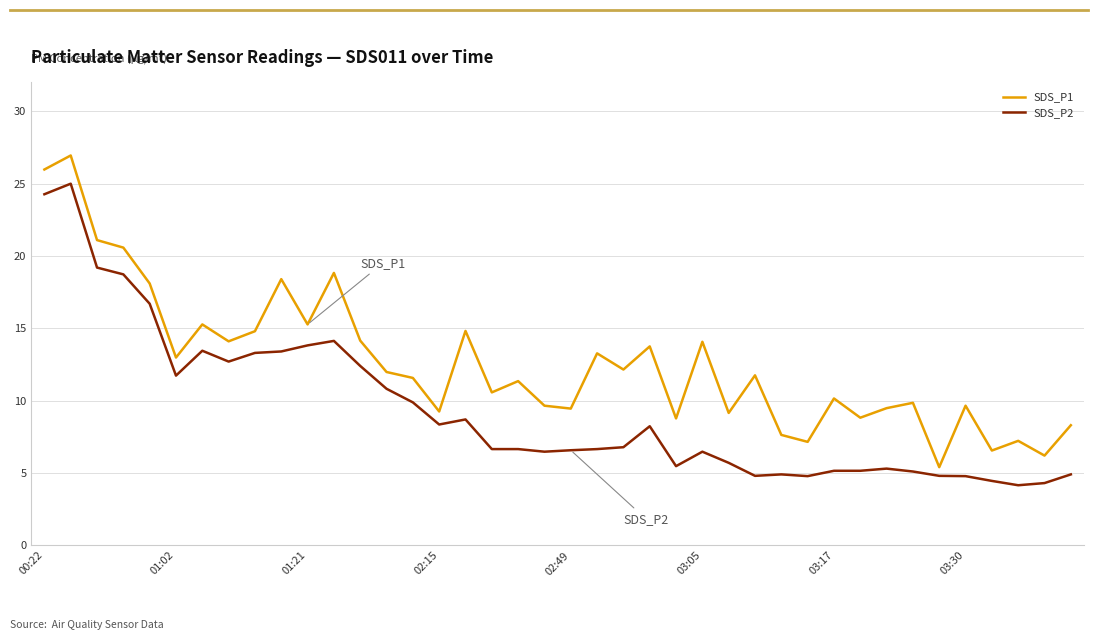

Which series has the largest total across all categories?

SDS_P1